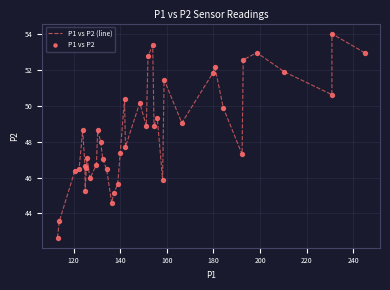

What is the difference between the maximum and minimum values?

11.4